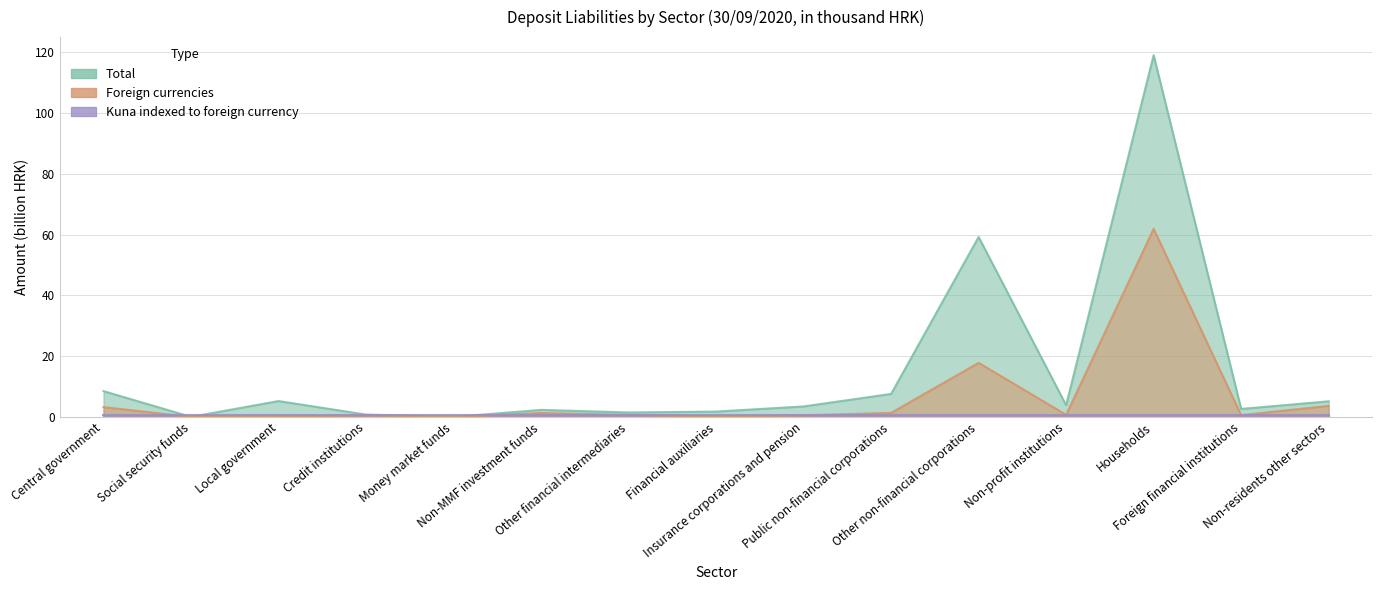

In Foreign currencies, how many points are higher than both neighbors (excluding endpoints)?

4